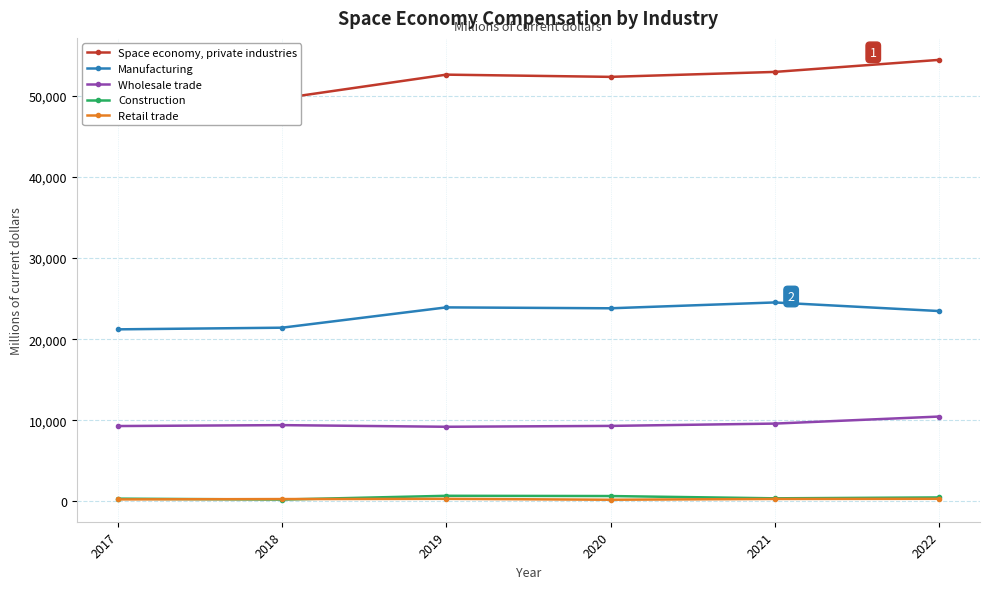

Which category has the highest value in the Retail trade series?

2022